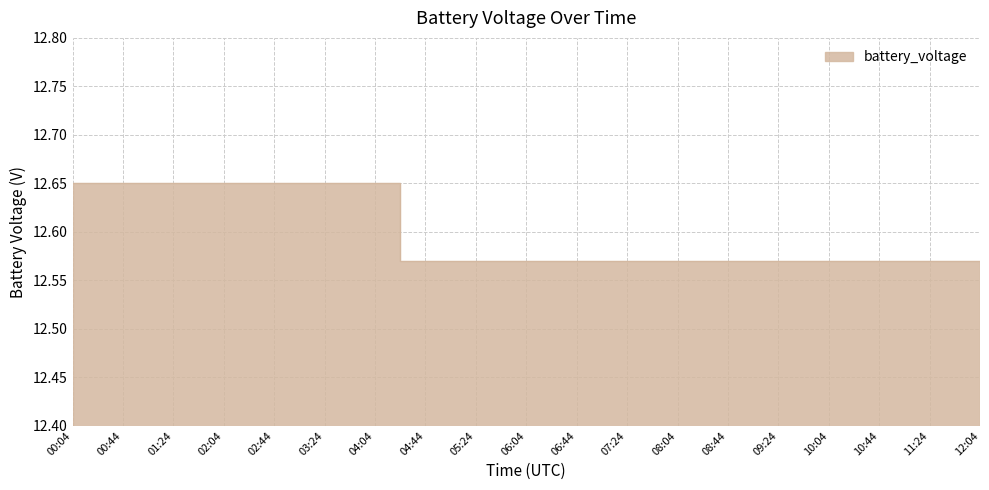

What is the minimum value shown in the chart?

12.6